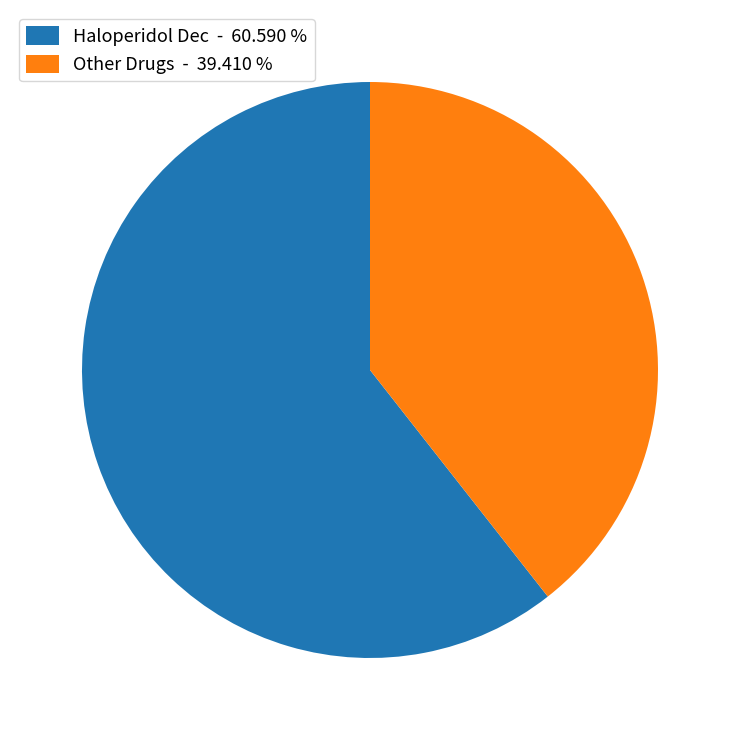

Which category accounts for the majority?

Haloperidol Dec - 60.590 %